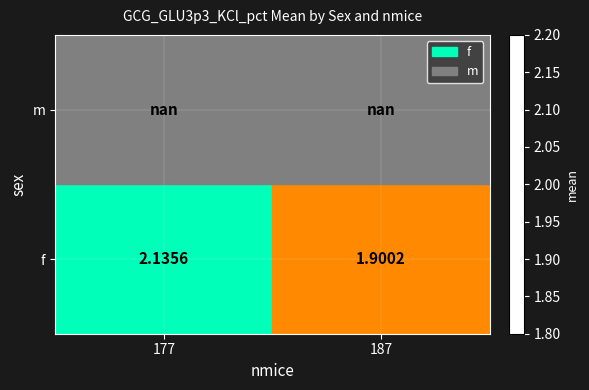

List the labels in order of value, largest first.

177, 187